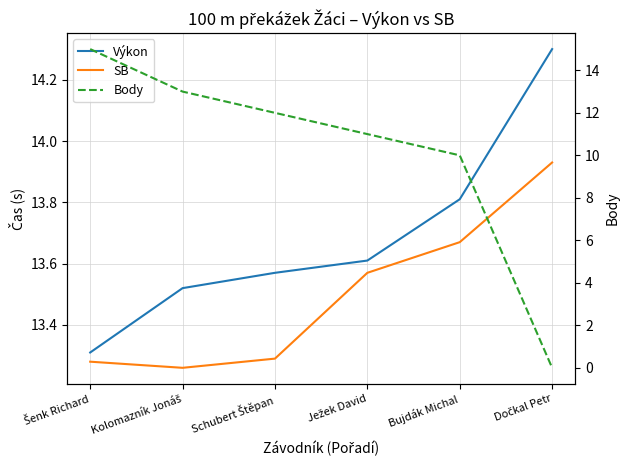

What is the label of the 6th point from the left?

Dočkal Petr